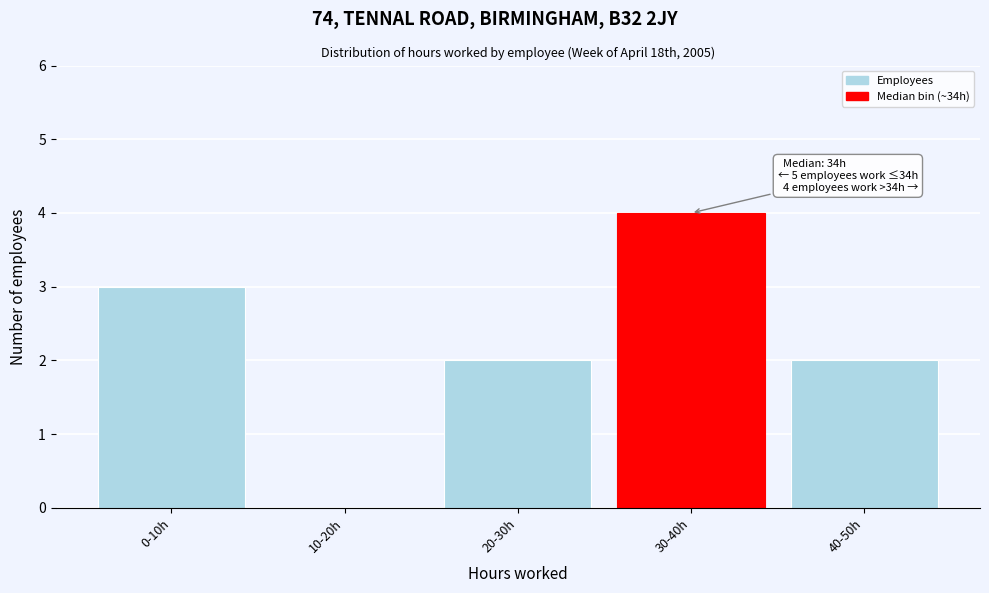

Reading left to right, what are all the values shown in this chart?

0-10h=3	10-20h=0	20-30h=2	30-40h=4	40-50h=2